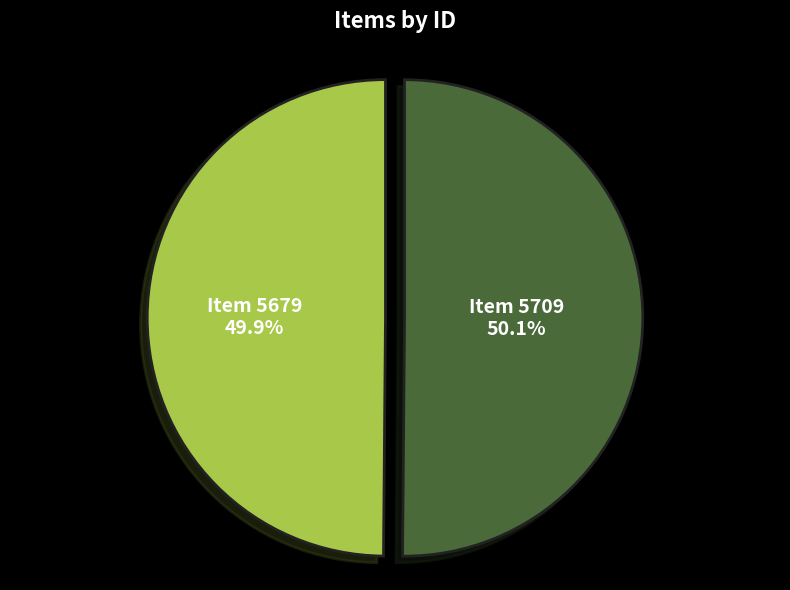

To the nearest percent, what percentage of the pie is Item 5679?

50%